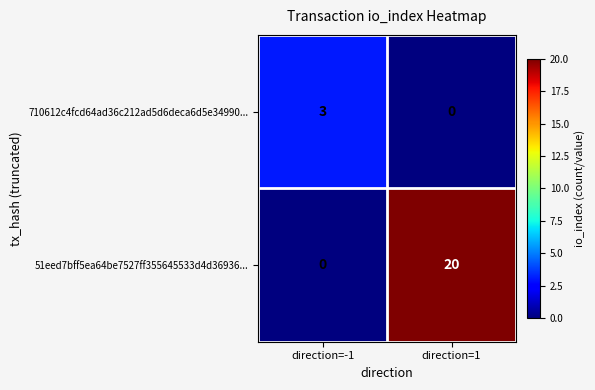

What is the spread (max minus min) of values at direction=1?

20